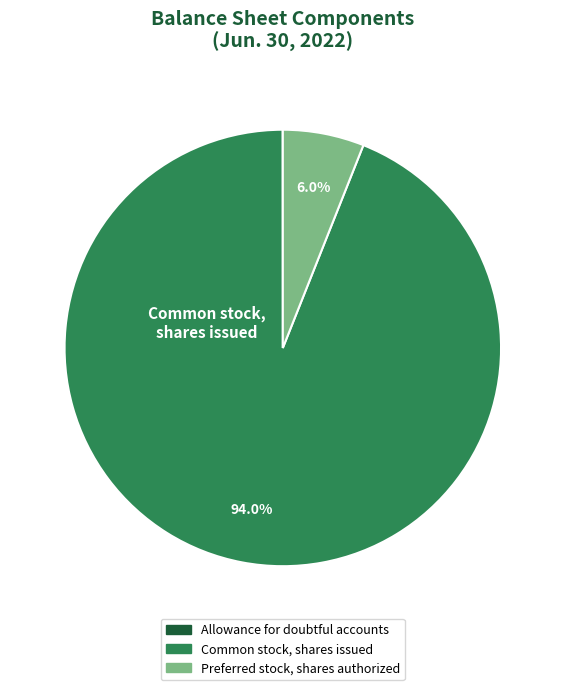

Is the sum of Preferred stock, shares authorized and Common stock, shares issued greater than half?

Yes